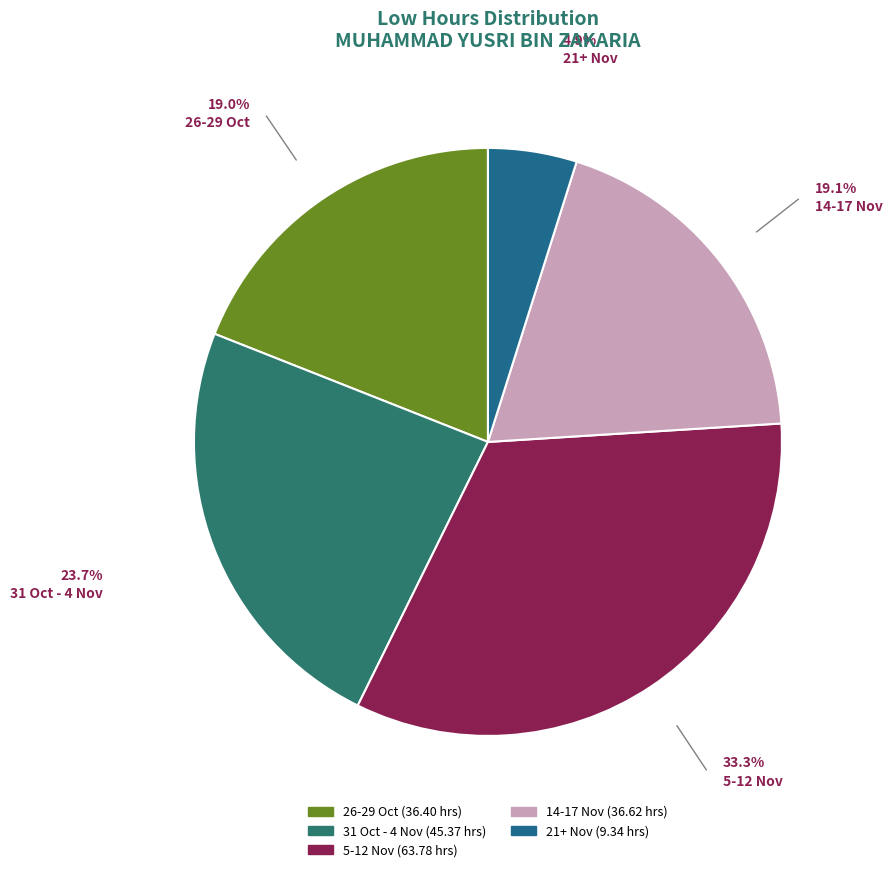

Count the number of slices in the pie.

5